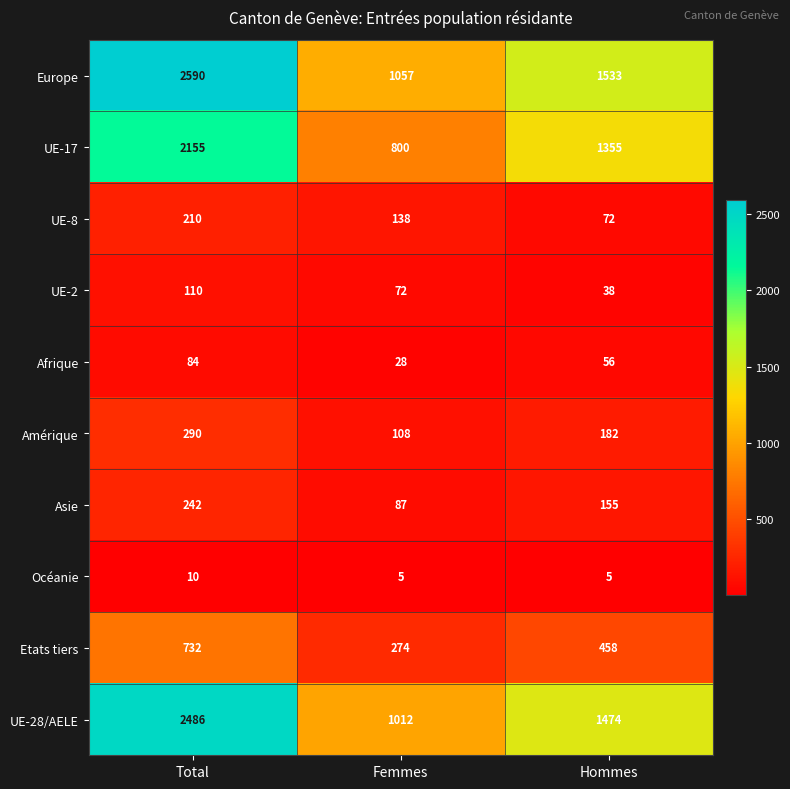

What is the average value of the UE-17 series?

1437